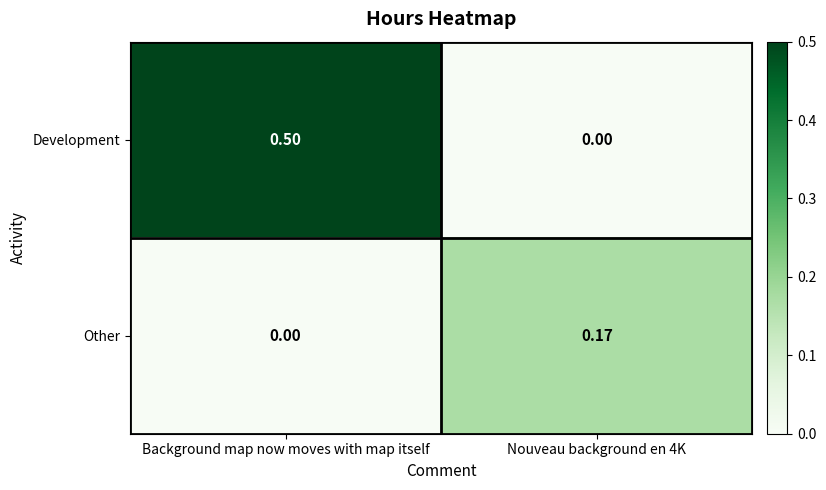

Which series has the largest range (max minus min)?

Development